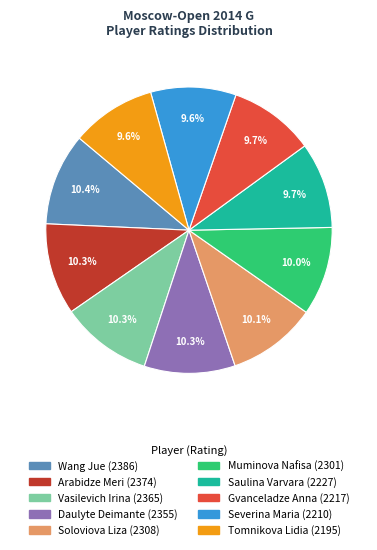

To the nearest percent, what is the average slice percentage?

10%